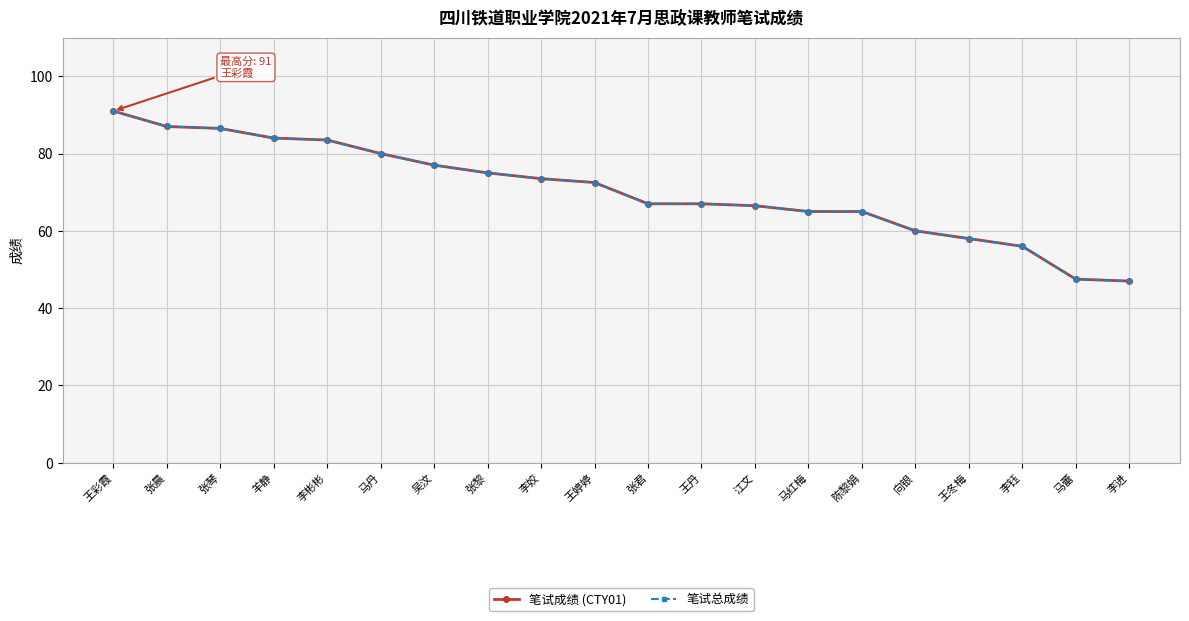

At which category is the sum across all series the highest?

王彩霞